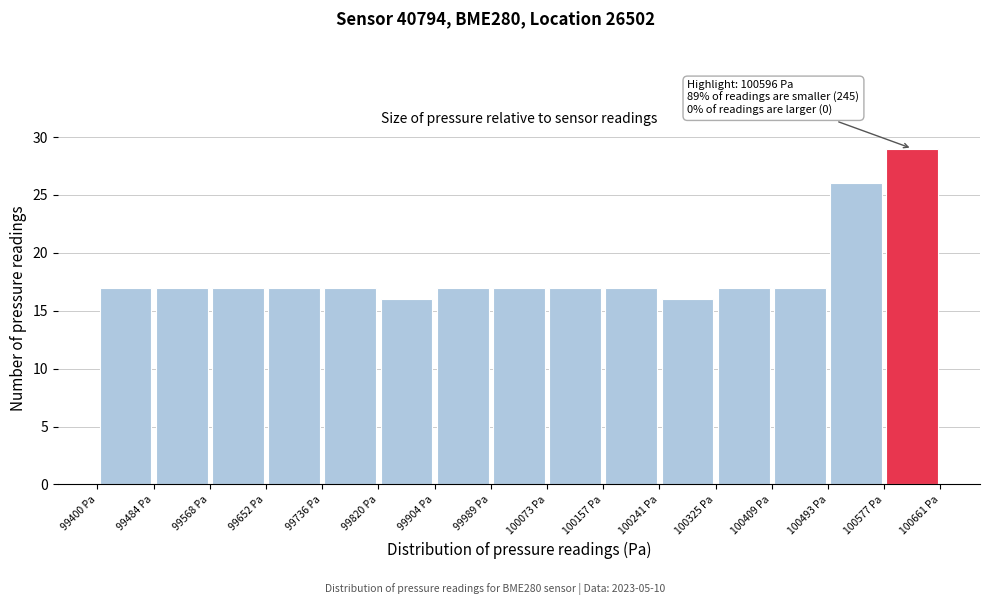

Over which range of the x-axis is the bar tallest?

100580 to 100660